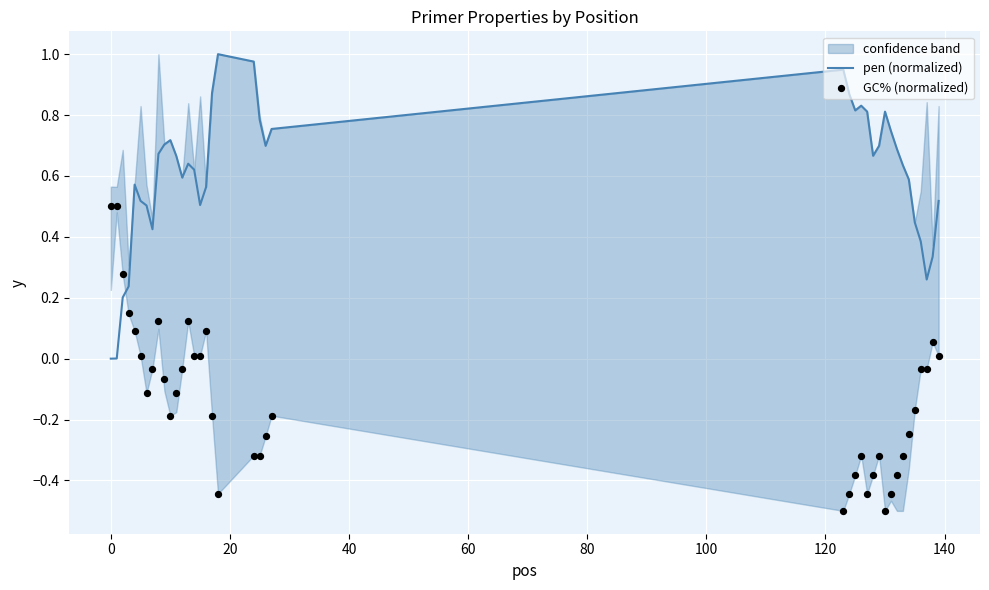

Which series reaches the maximum Y coordinate?

pen (normalized)